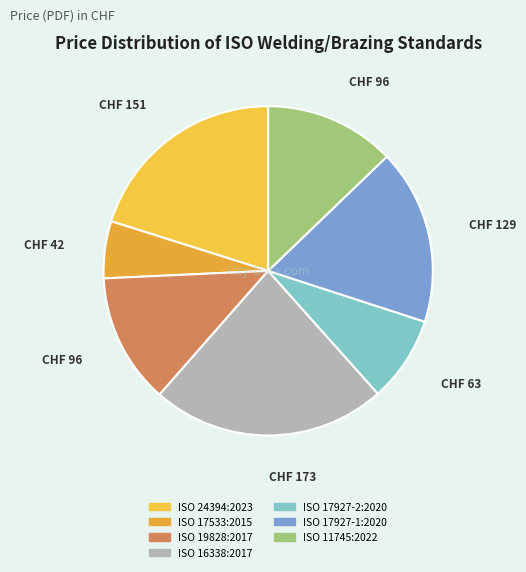

What percentage is the ISO 17927-2:2020 slice, to the nearest percent?

8%